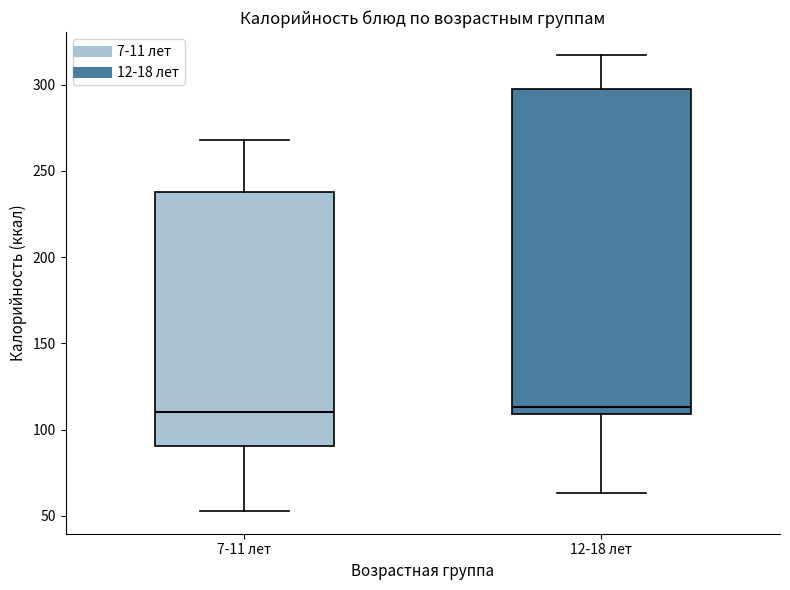

Which box is the tallest, from its lower edge to its upper edge?

12-18 лет